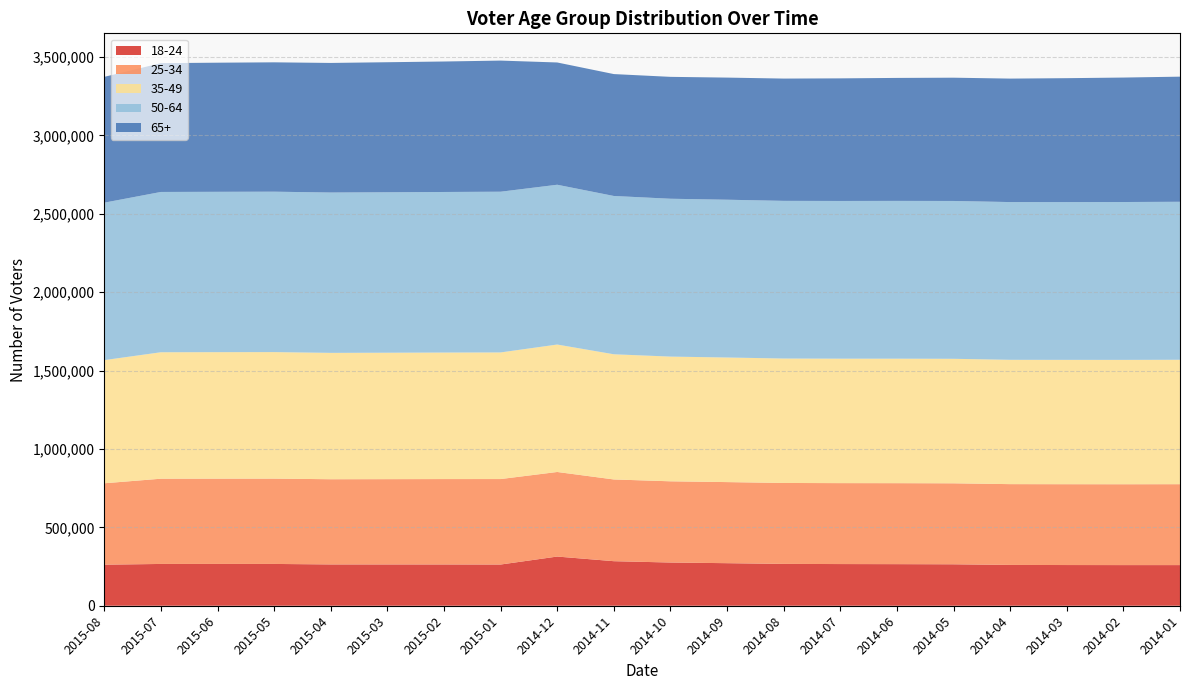

Reading left to right, list all the values displayed in this chart.

18-24: 261912	266560	266633	266582	263497	263427	263334	262851	313763	284130	275673	271456	266869	265832	265286	264383	260301	259585	259253	259232
25-34: 519160	543692	543927	544176	543408	543968	544623	545200	539375	521334	518008	517182	516206	516236	516481	516489	515332	515579	515673	516051
35-49: 785546	806629	806834	807060	806021	806473	807037	807647	812922	798468	795436	794739	793780	793875	794119	794192	792957	793113	793239	793616
50-64: 1004299	1022379	1022777	1023153	1022711	1023379	1024102	1025078	1019230	1009702	1006852	1006347	1005601	1005875	1006358	1006684	1006129	1006409	1006917	1007685
65+: 802514	821636	823559	825091	826517	829465	832218	836361	779839	777484	777456	778943	779985	781961	784337	786313	787560	790280	793864	798063